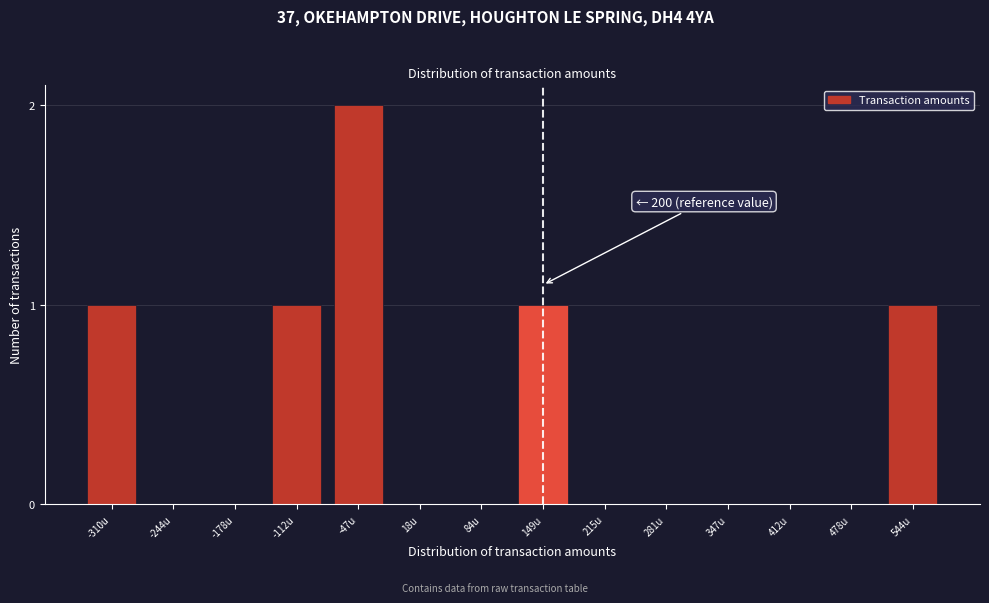

Reading left to right, what are all the values shown in this chart?

-310u=1	-244u=0	-178u=0	-112u=1	-47u=2	18u=0	84u=0	149u=1	215u=0	281u=0	347u=0	412u=0	478u=0	544u=1